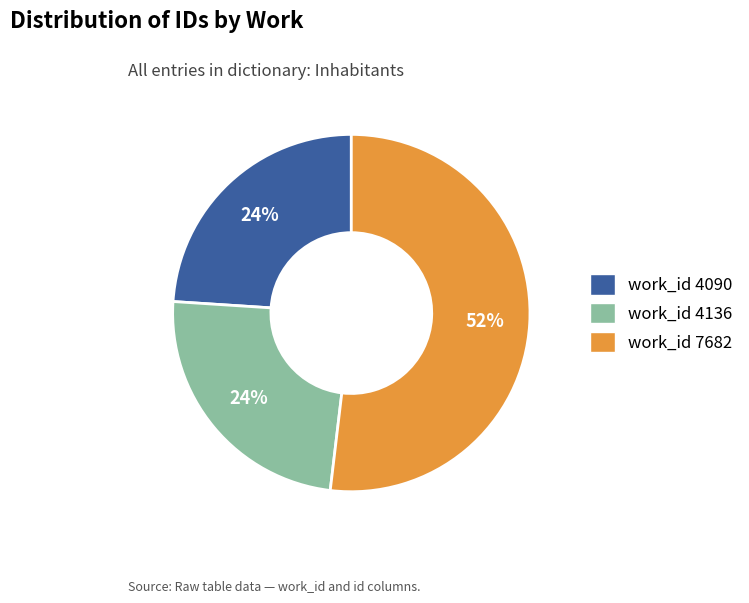

What is the largest slice in the pie chart?

work_id 7682